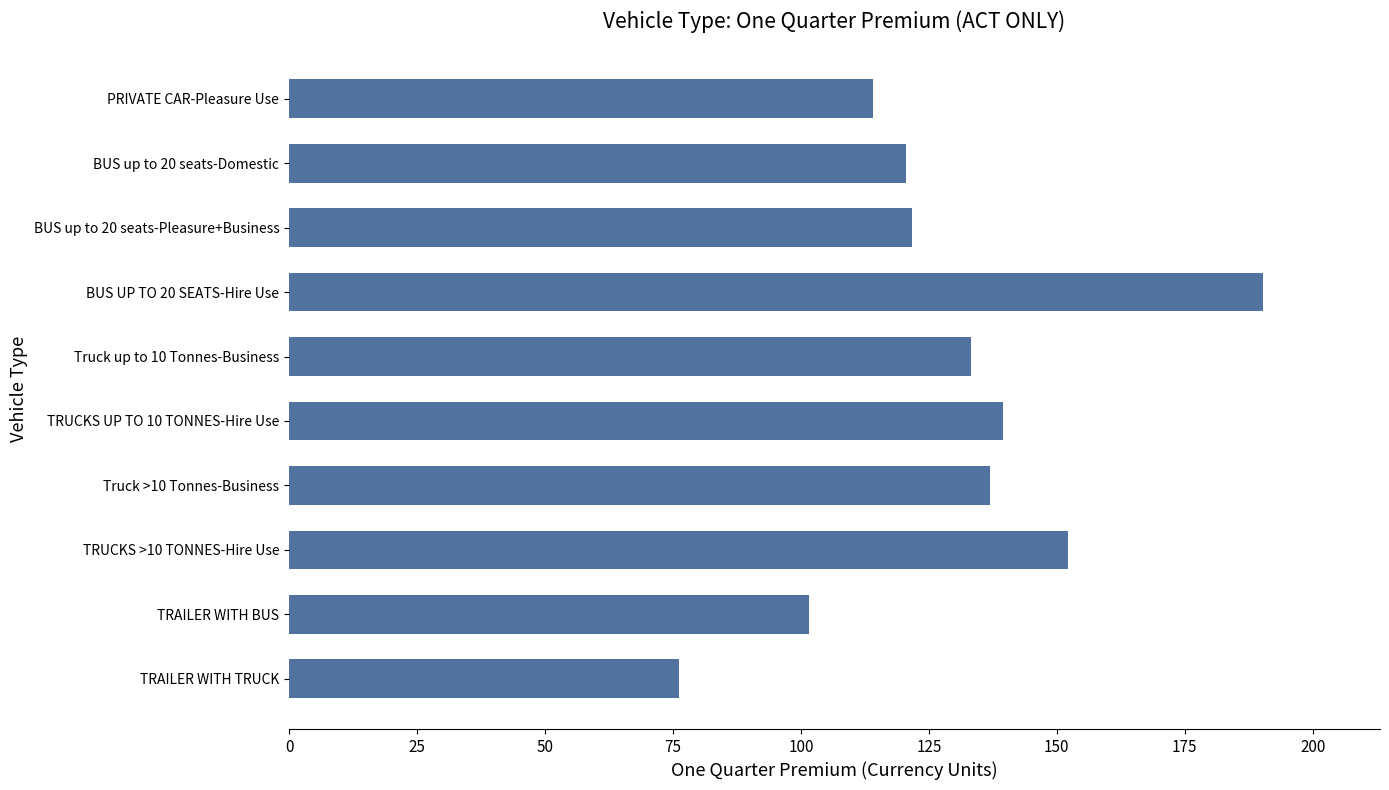

What position from the top is TRAILER WITH TRUCK?

10